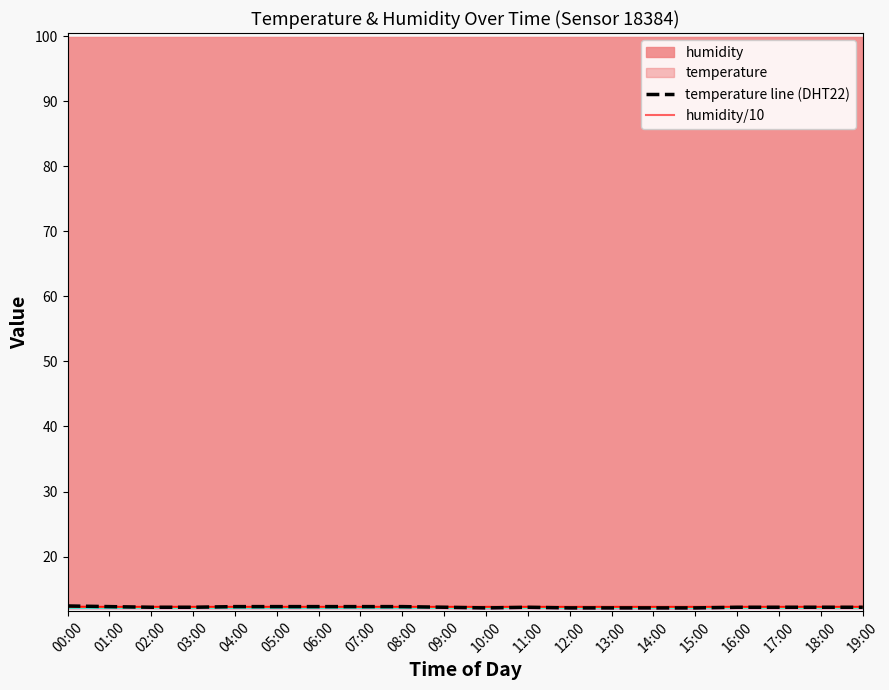

What is the approximate value of temperature line (DHT22) at 12:00?

12.1